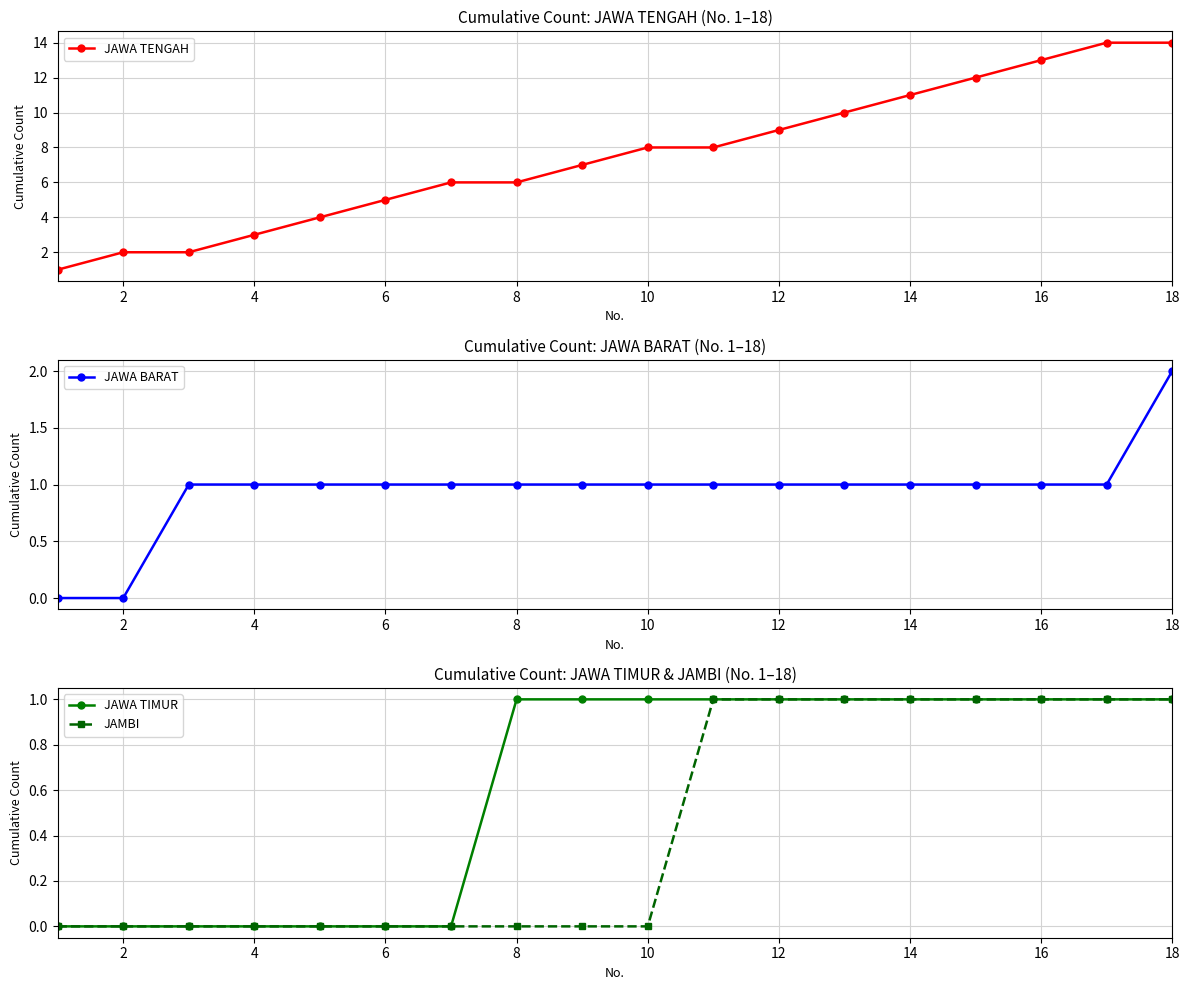

At how many categories does at least one series exceed 5?

12